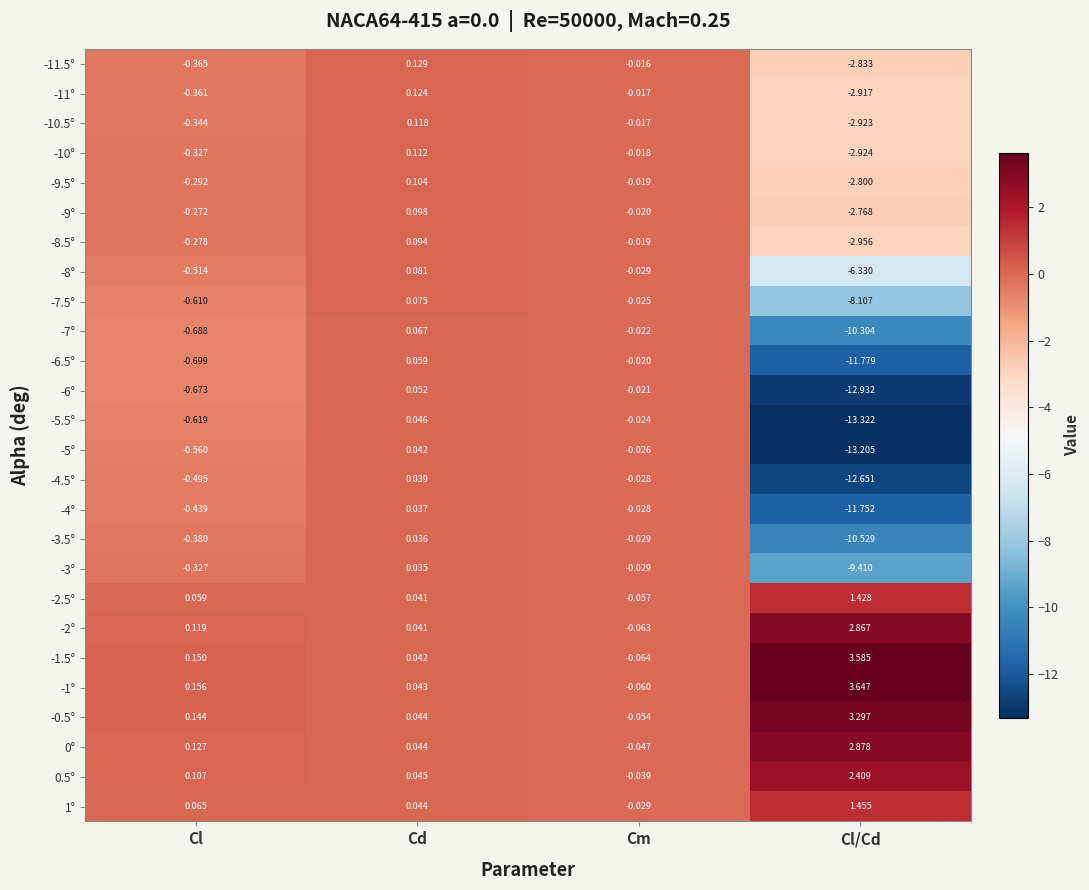

At which category does the chart reach its minimum across all series?

Cl/Cd